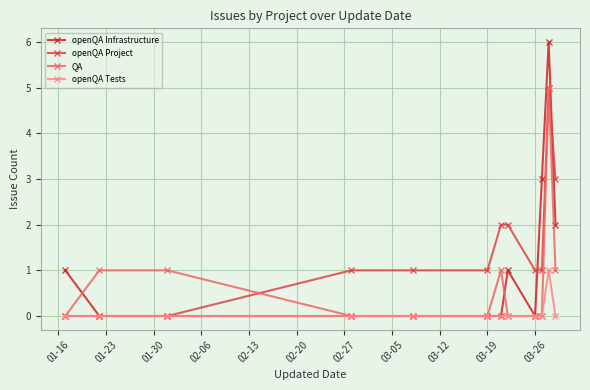

True or false: openQA Infrastructure has more than 1 points higher than both neighbors.

True